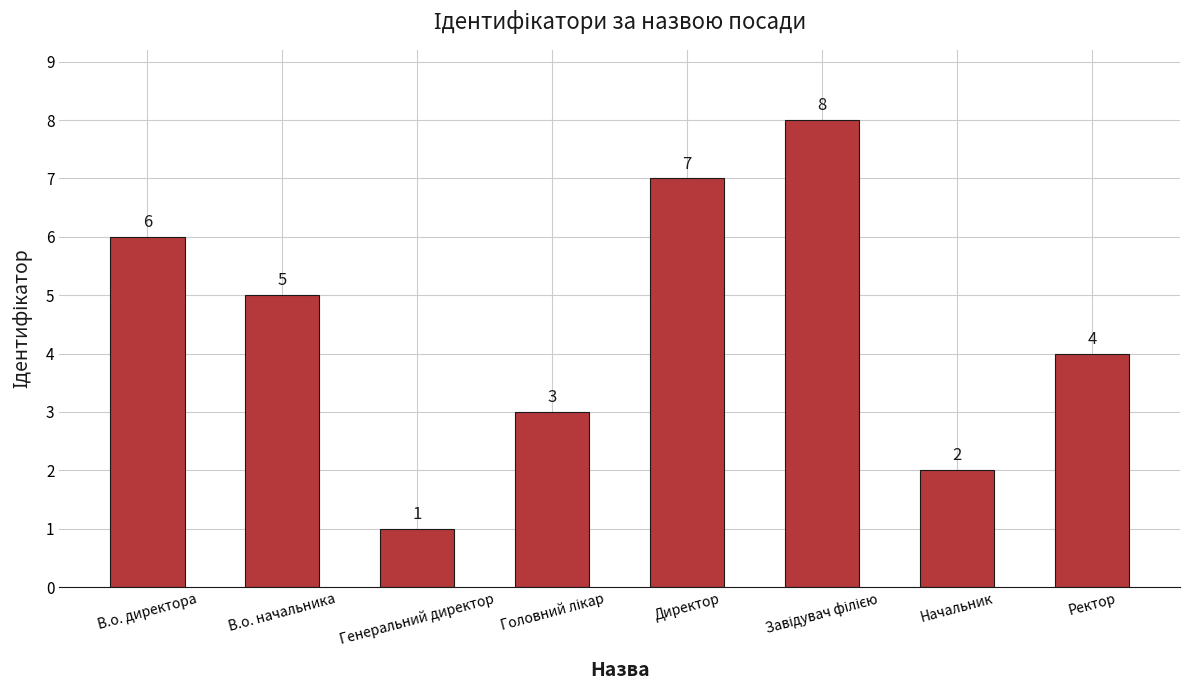

Count the values in the range 3 to 7.

5